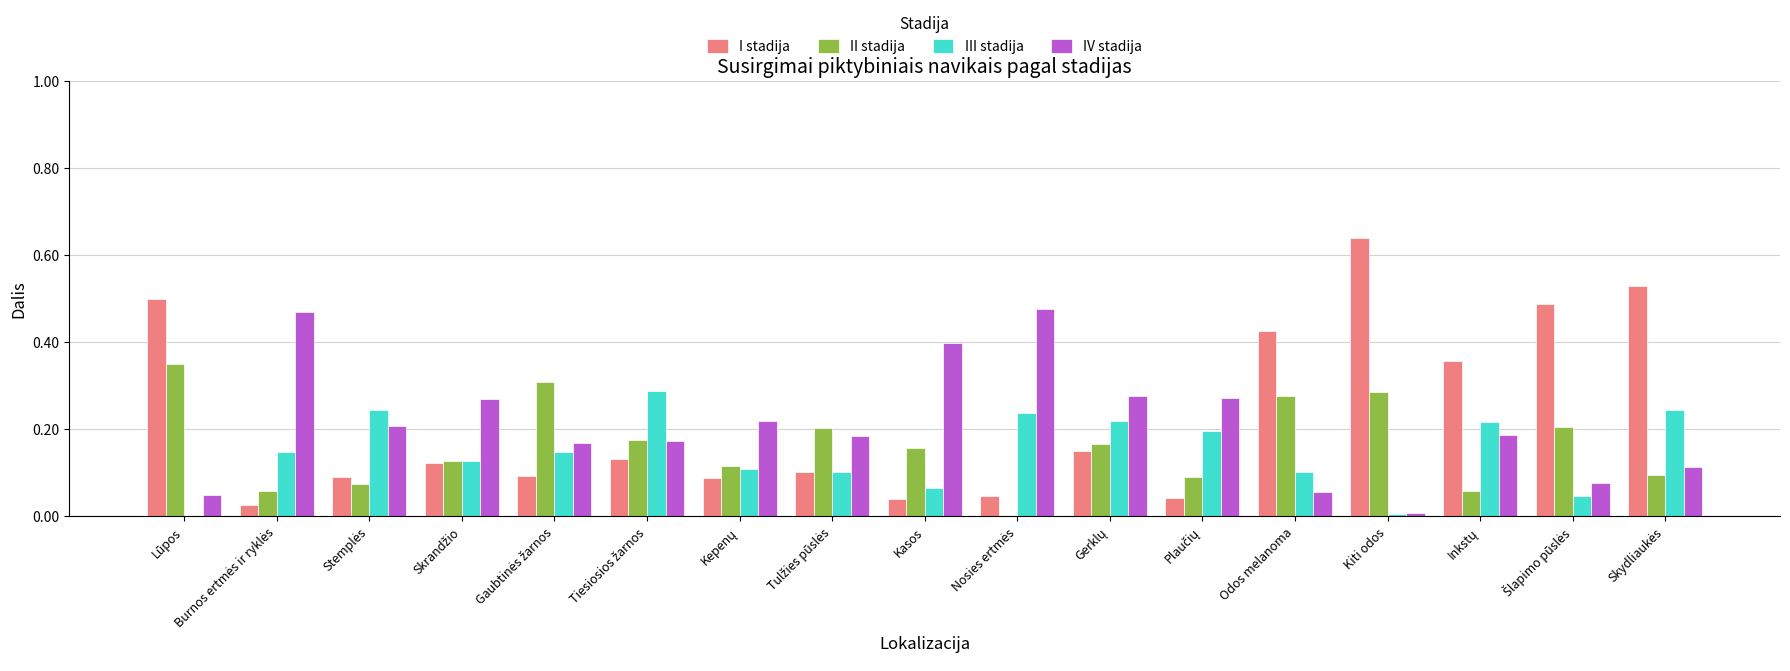

How many series are shown in this chart?

4